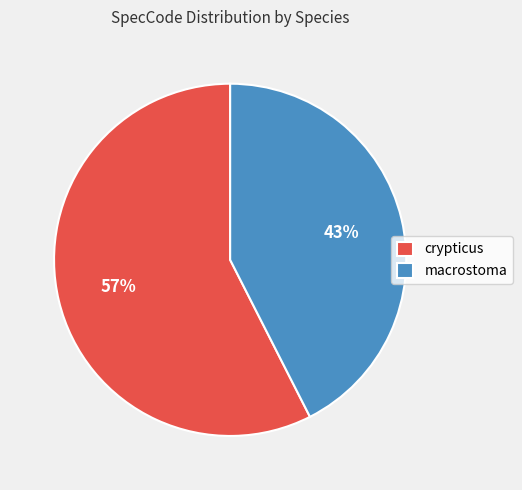

To the nearest percent, what portion does macrostoma represent?

43%